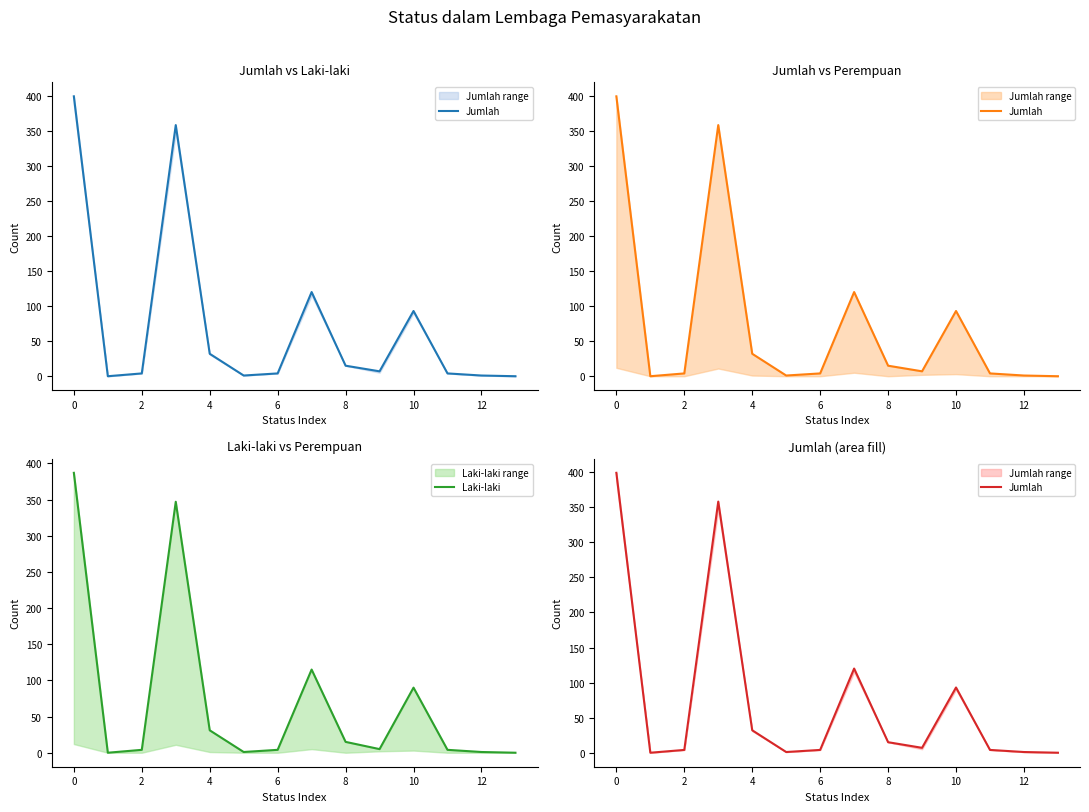

Which series has the largest total across all categories?

Jumlah